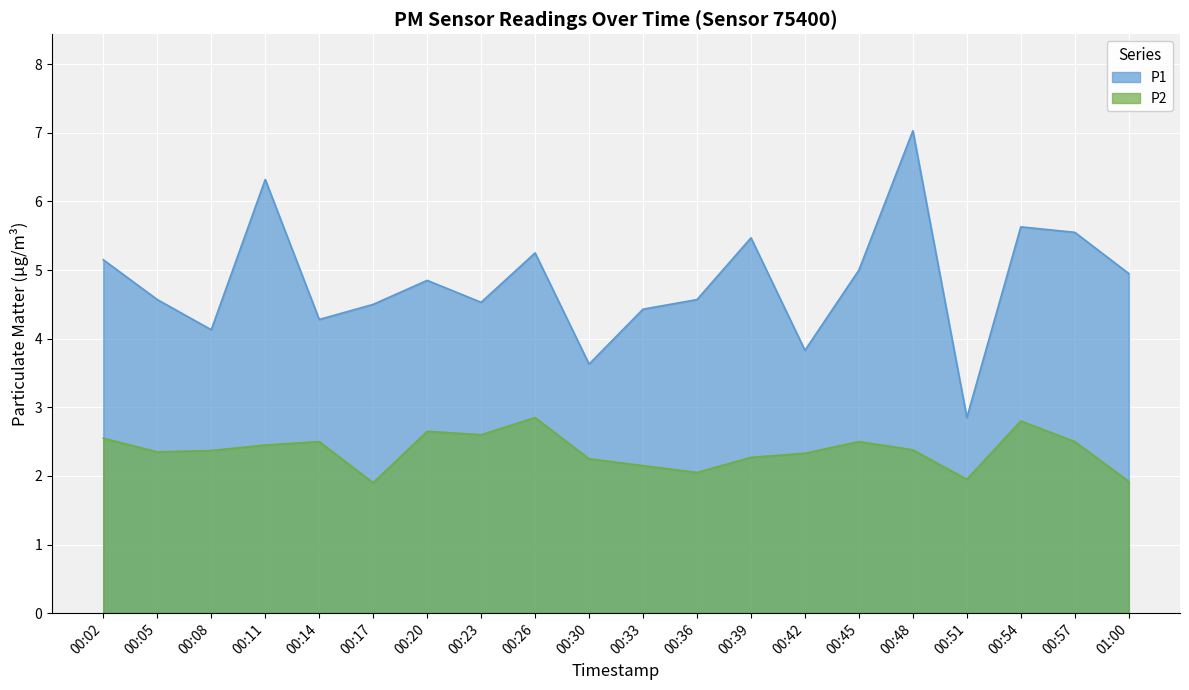

At which category does the chart reach its minimum across all series?

00:17